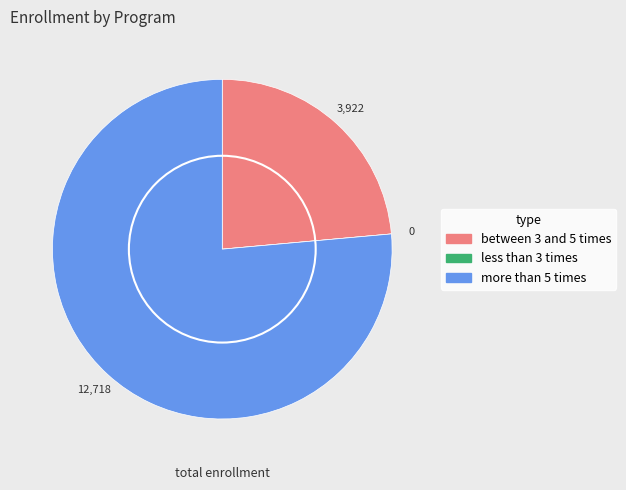

Is the sum of more than 5 times and between 3 and 5 times greater than half?

Yes